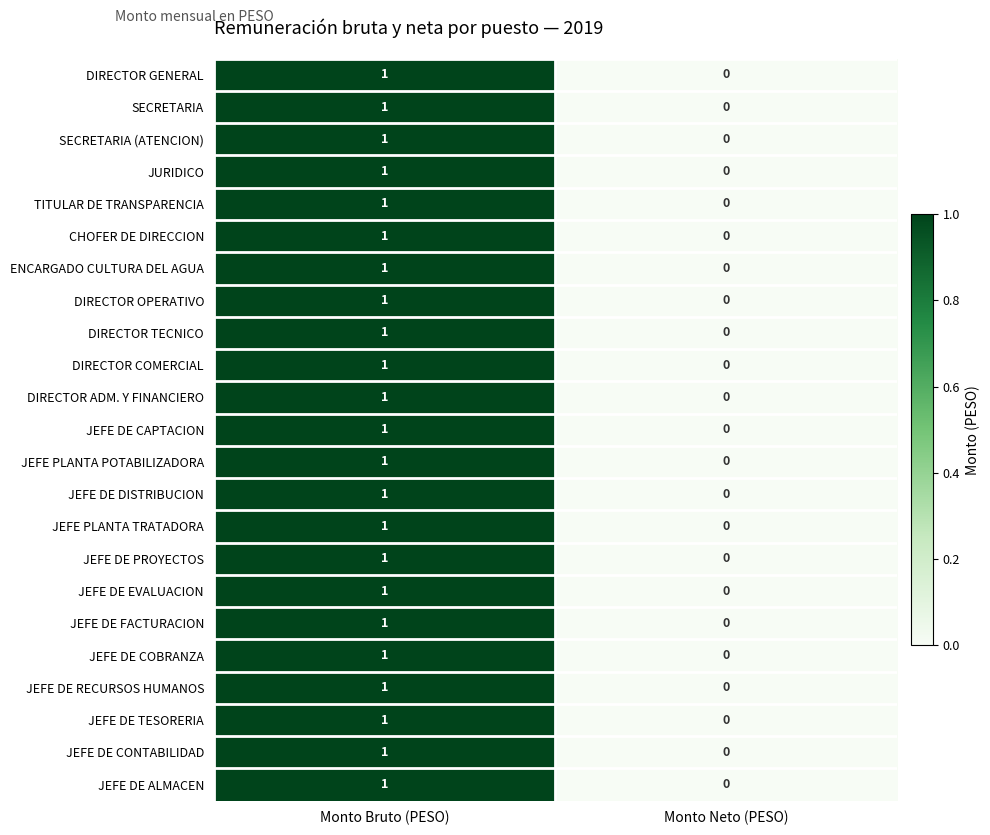

Is it true that JEFE DE ALMACEN equals 1 at Monto Bruto (PESO)?

True